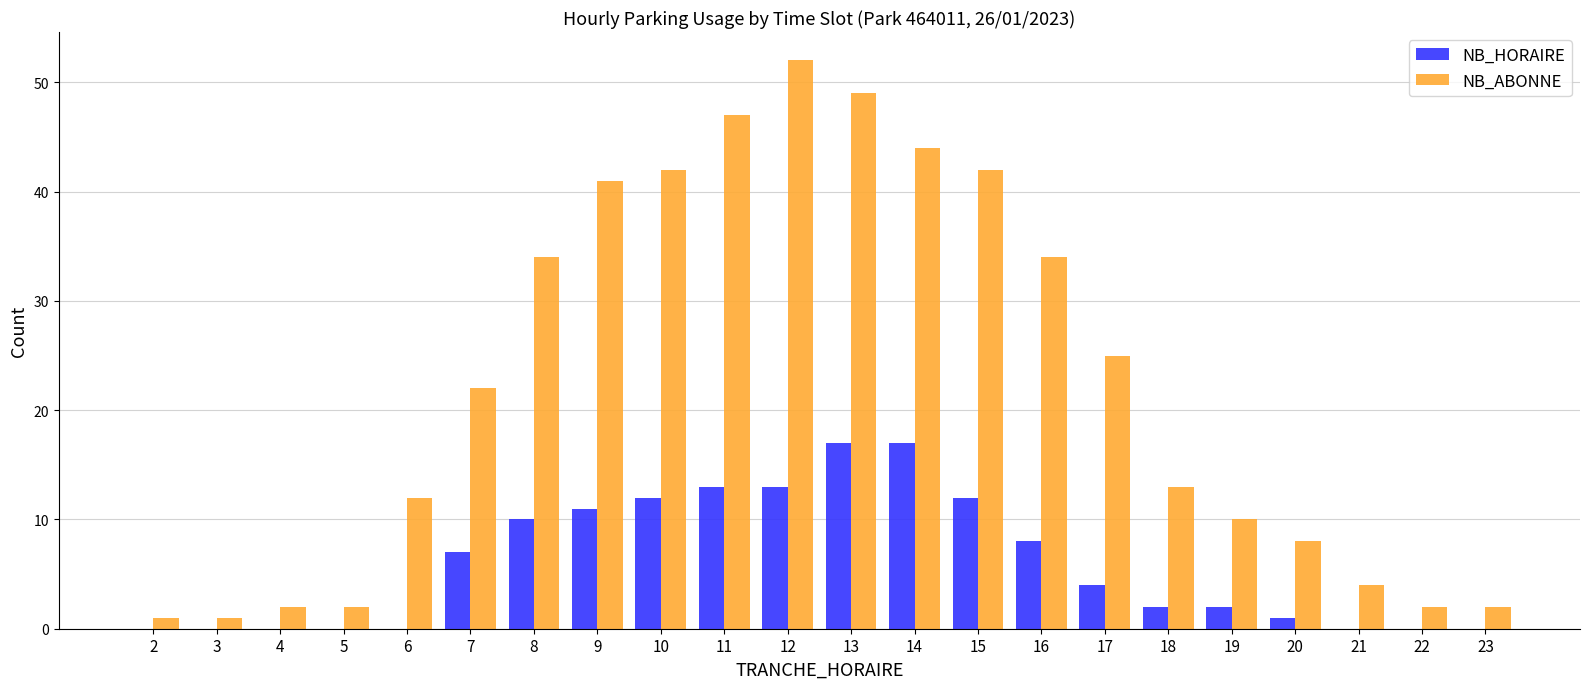

Count the number of data series in this chart.

2